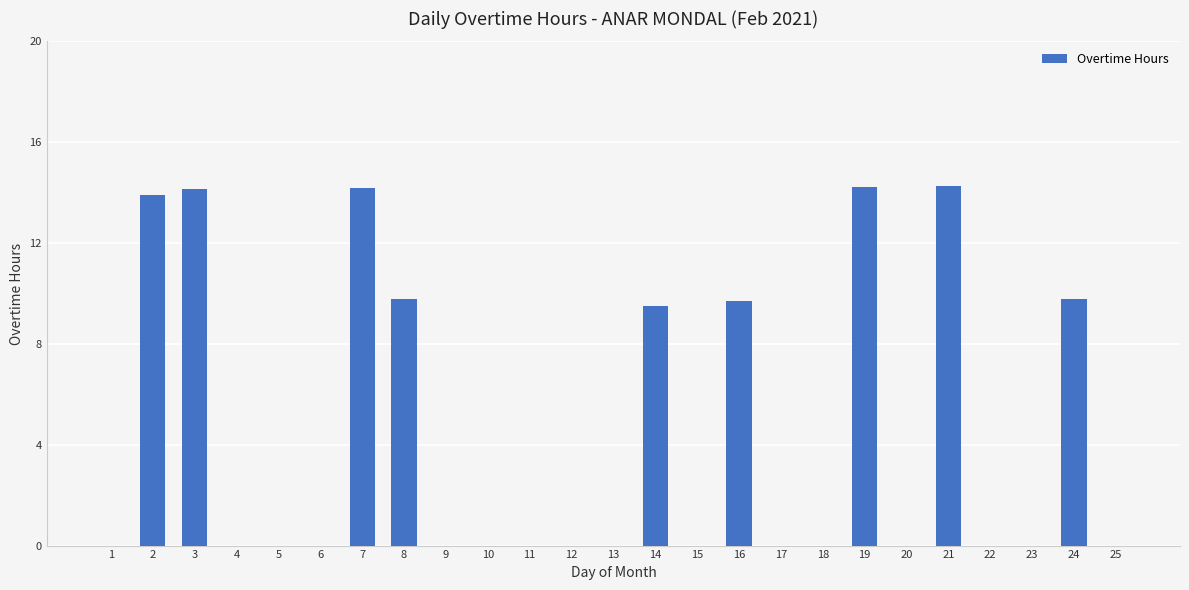

What is the sum of the values at 23 and 7?

14.2